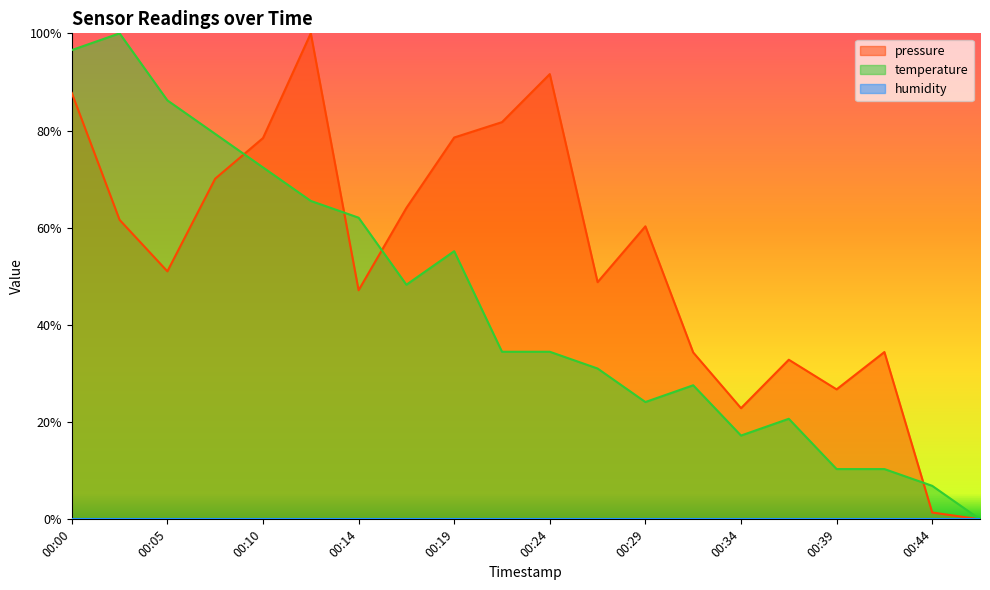

Is the value of pressure at 00:41 greater than the value of temperature at 00:24?

No